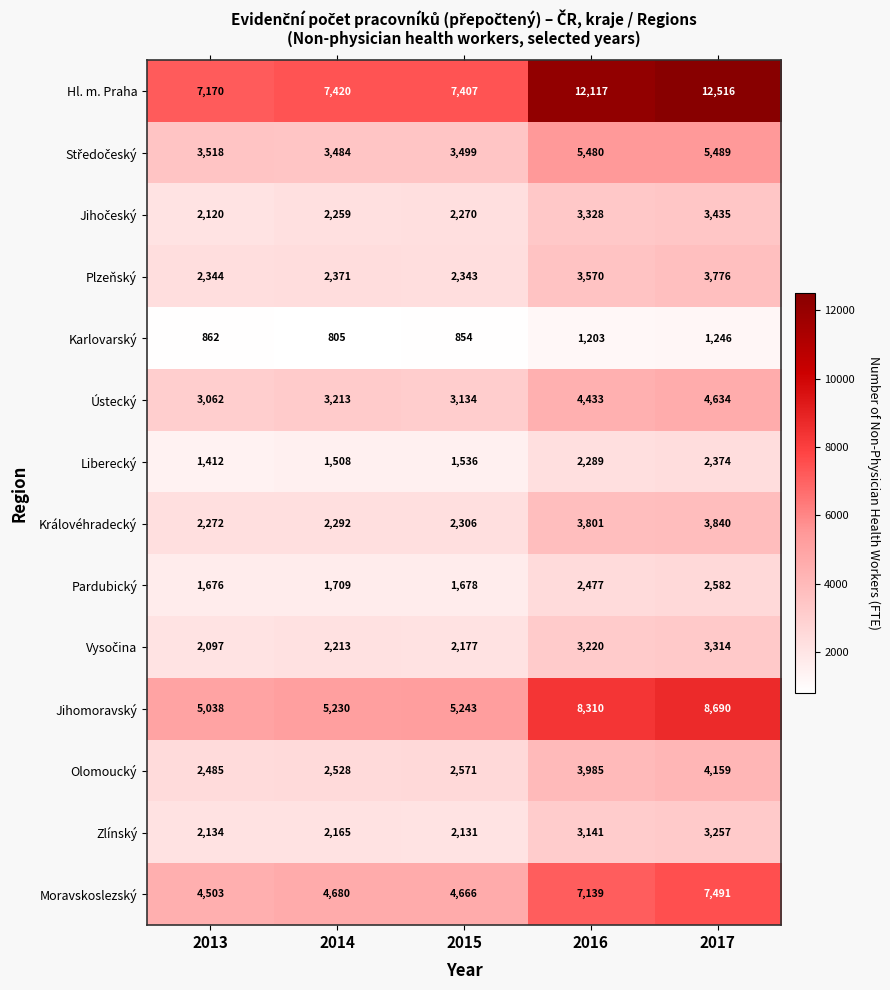

The value of Jihomoravský at 2015 is 2014. True or false?

False